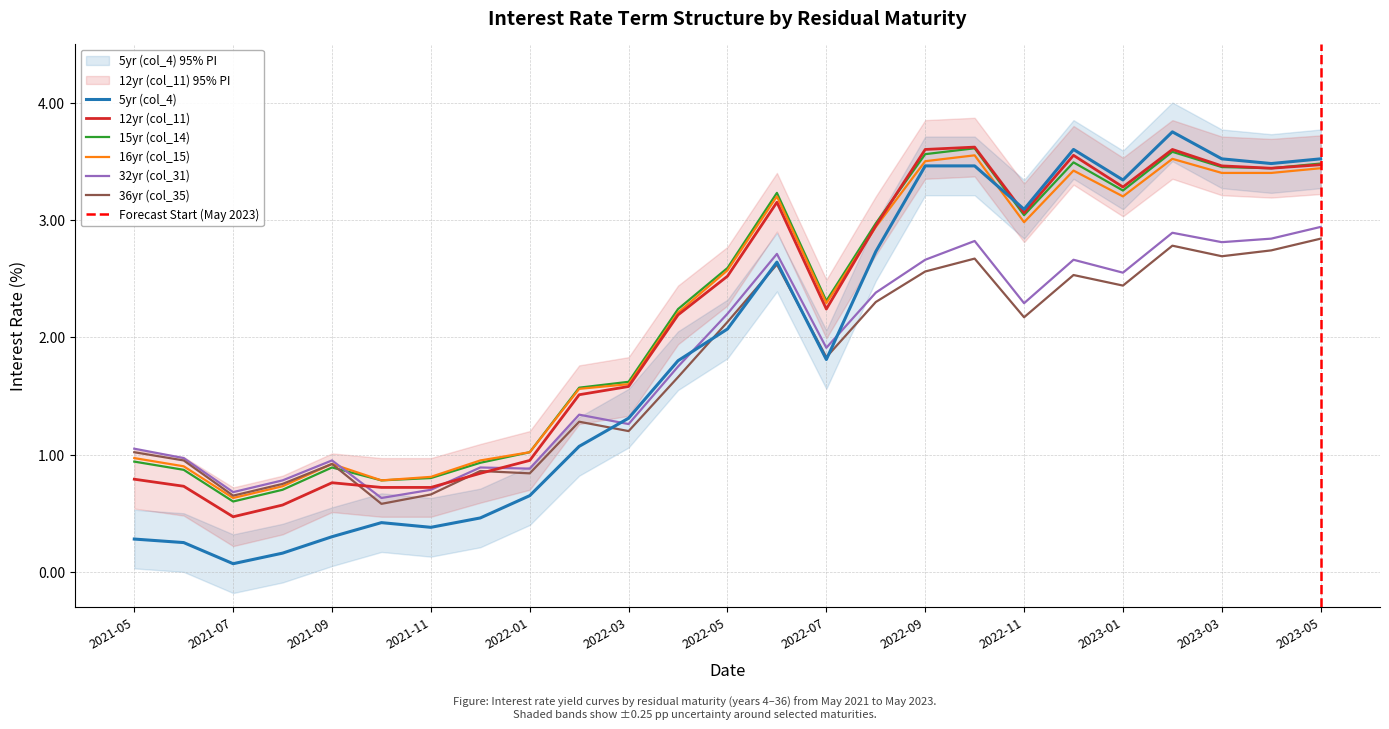

What position from the right is 2023-03?

3